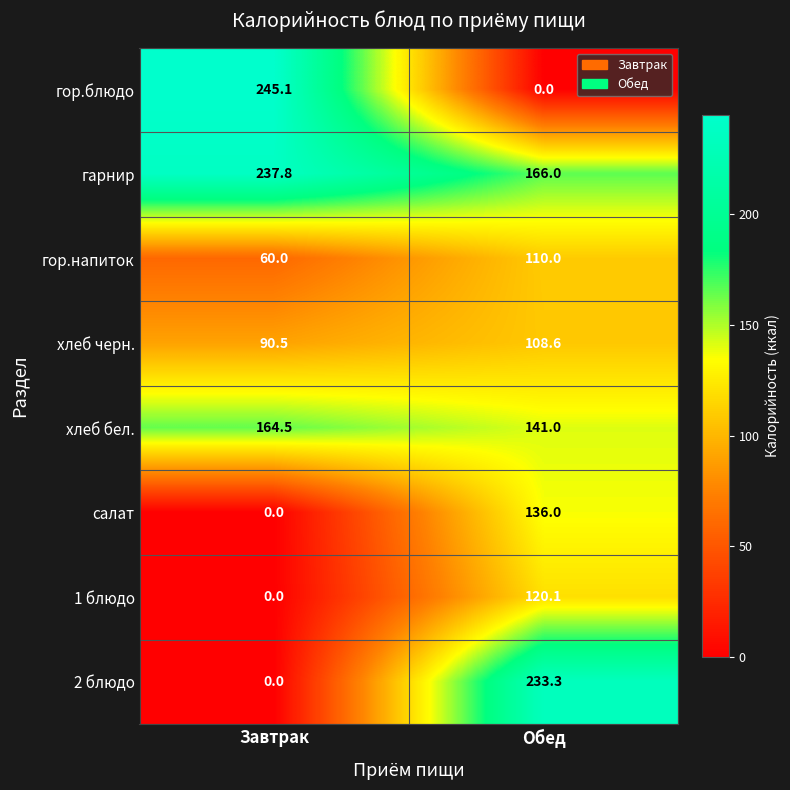

Rank the series at Обед from lowest to highest value.

гор.блюдо, хлеб черн., гор.напиток, 1 блюдо, салат, хлеб бел., гарнир, 2 блюдо